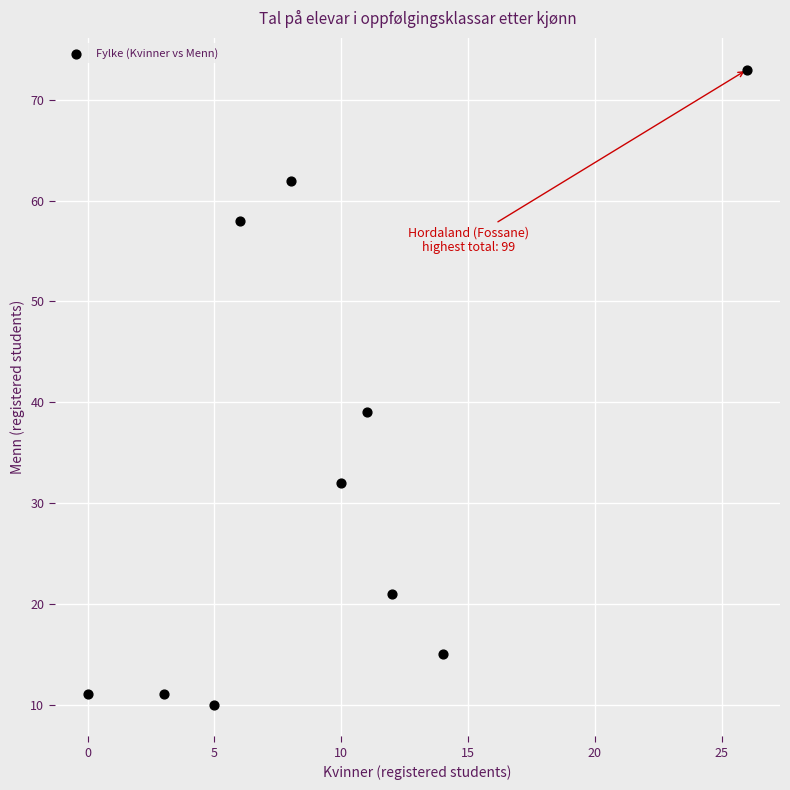

What is the range of Y values (max minus min)?

63